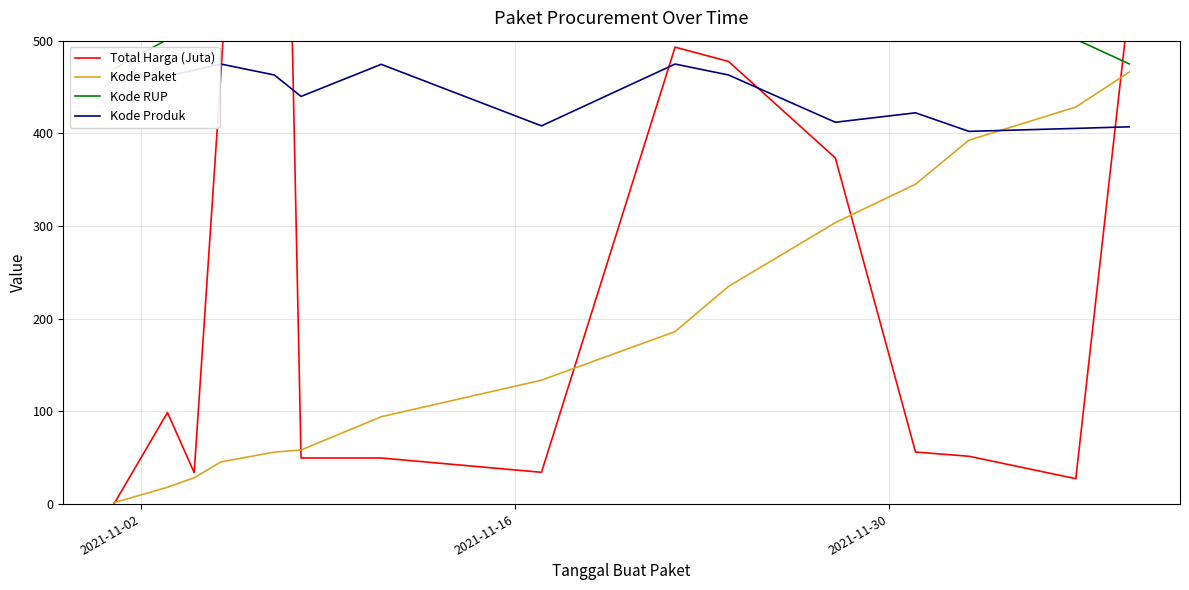

How many lines are shown in the chart?

4